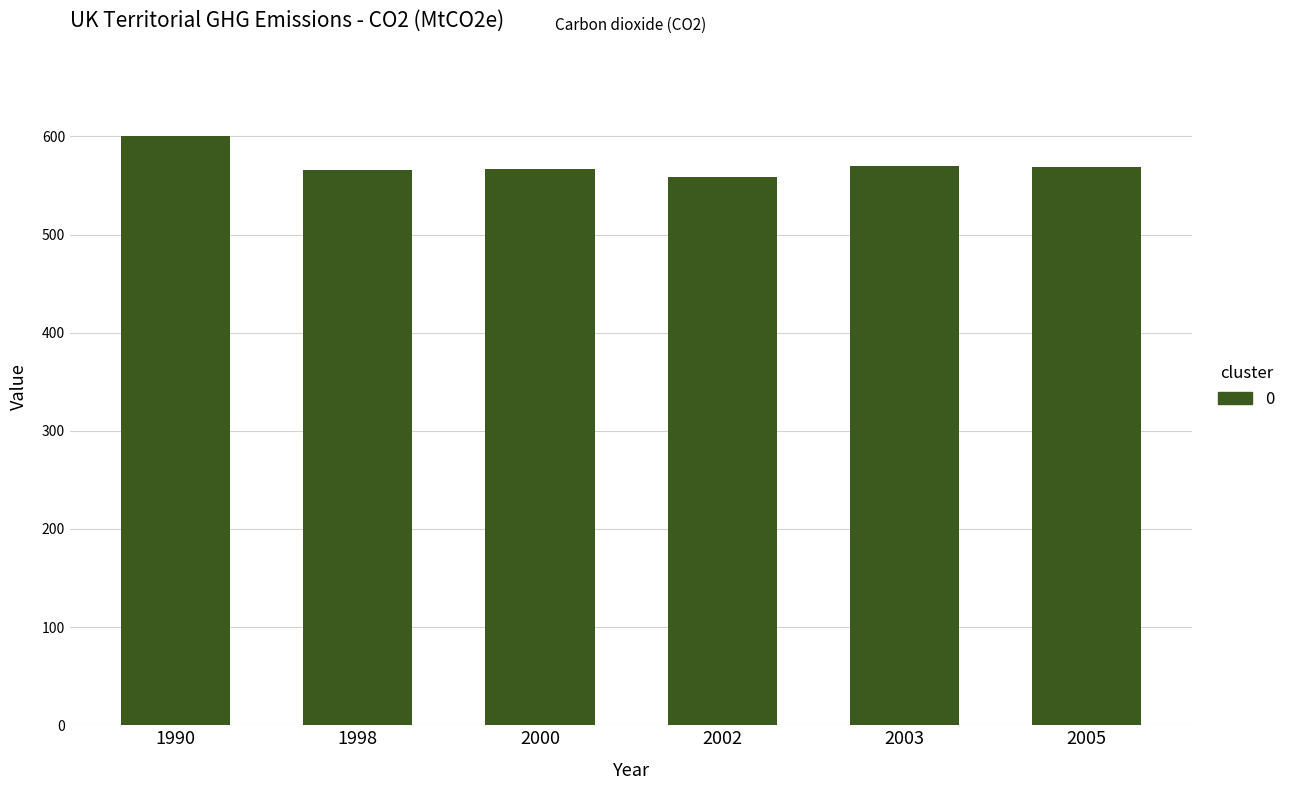

What is the value of the 3rd bar from the left?

566.6